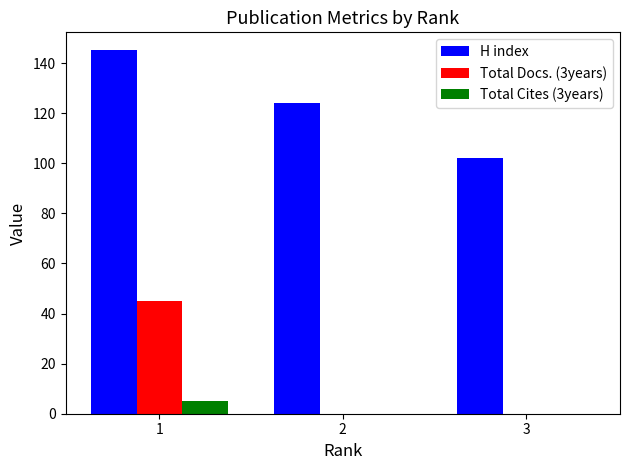

What is the average value of the H index series?

124